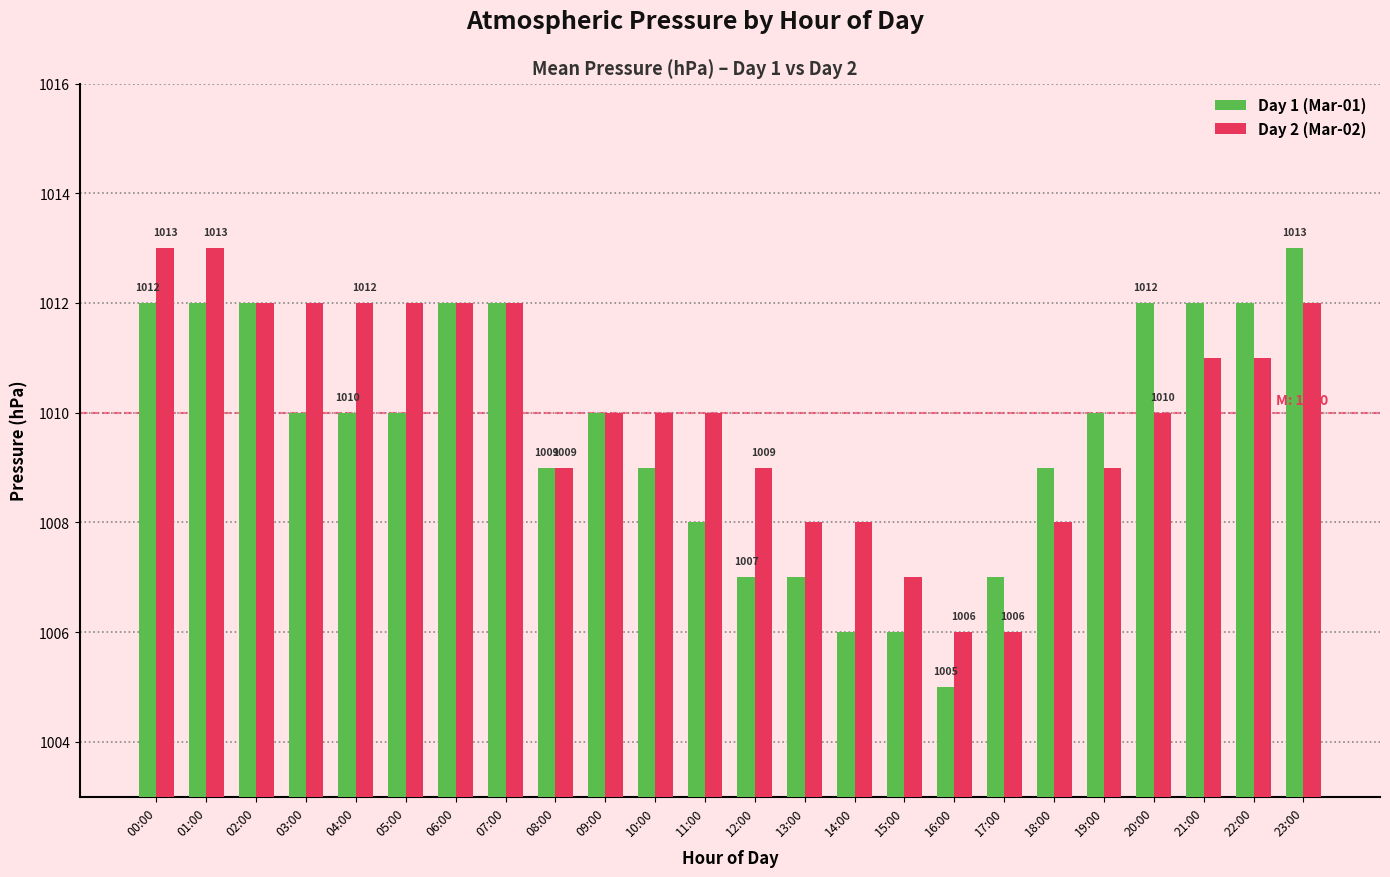

What is the value of the Day 1 (Mar-01) bar at the 20th from the left?

1010